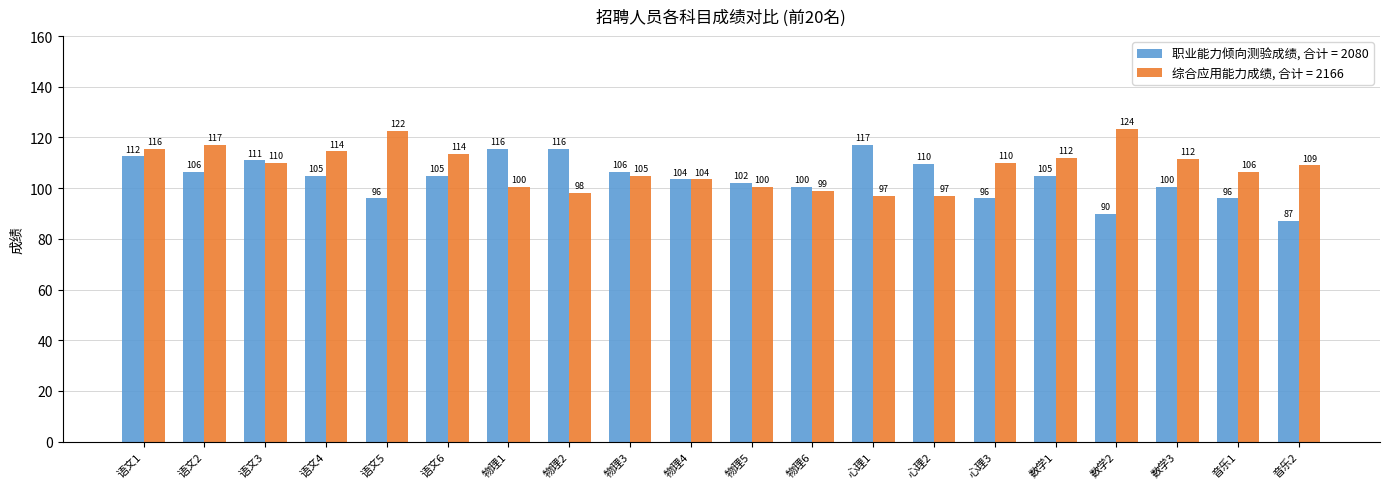

Which label corresponds to the largest value in the chart?

数学2